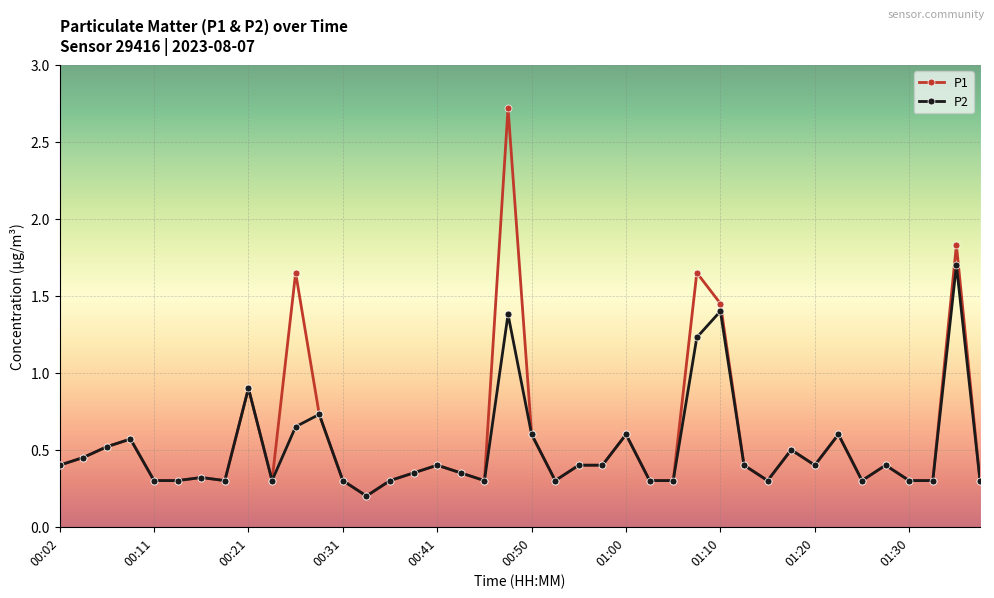

List the series in order of their peak value, highest first.

P1, P2